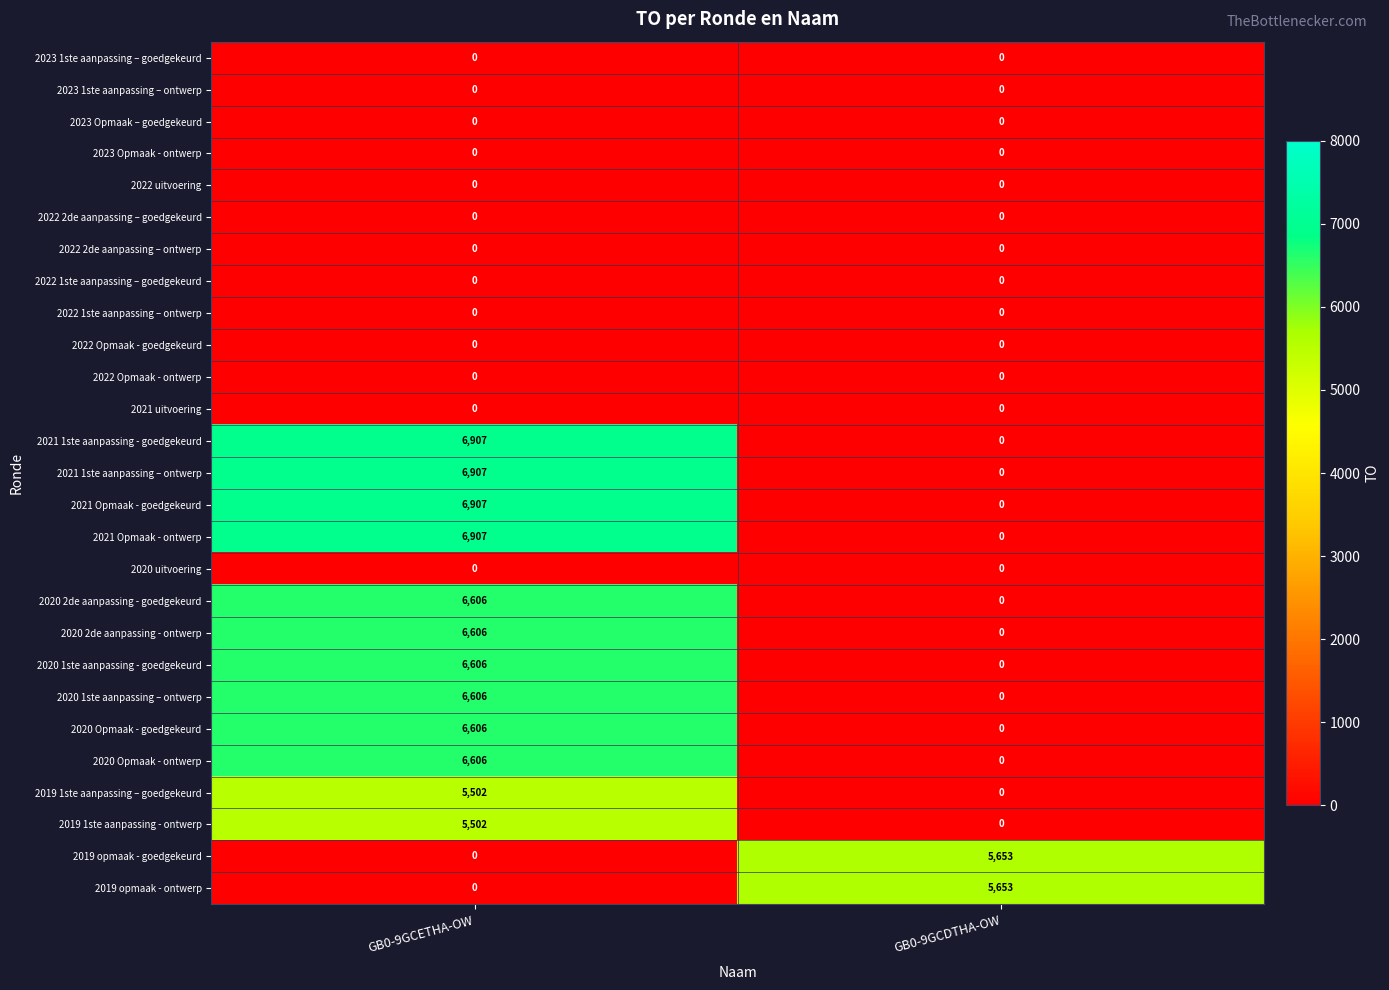

The value of 2020 Opmaak - goedgekeurd at GB0-9GCETHA-OW is 4608. True or false?

False